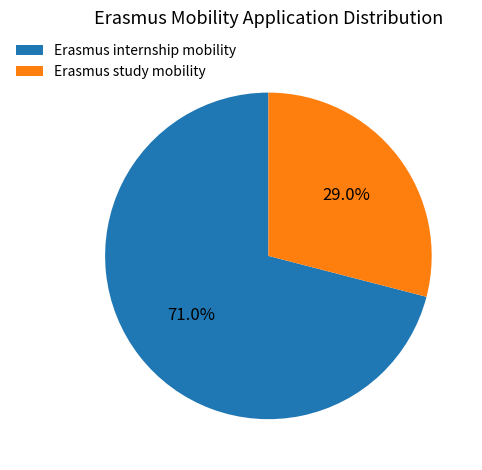

Which has a higher value, Erasmus study mobility or Erasmus internship mobility?

Erasmus internship mobility